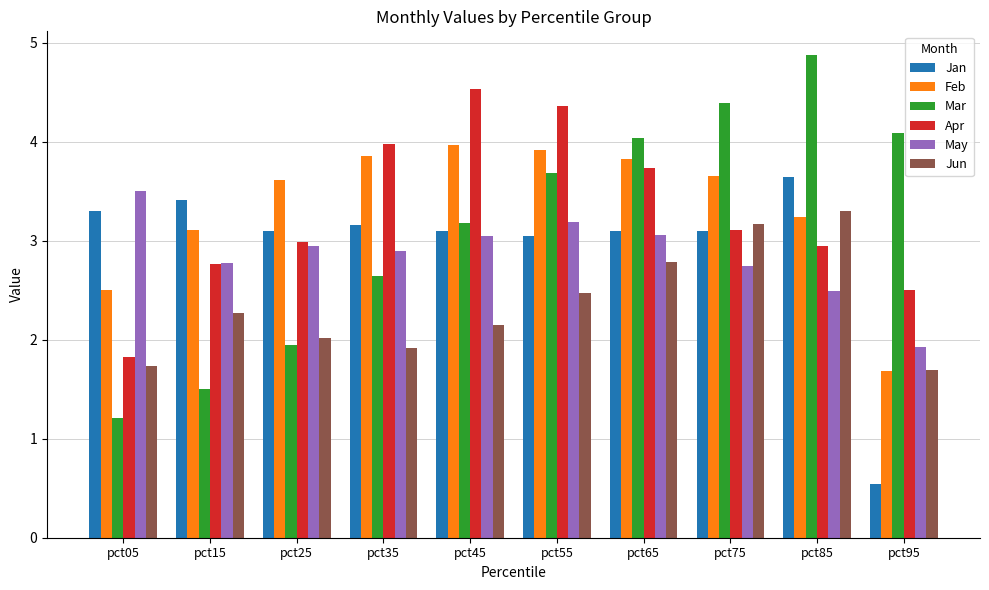

What is the total value across all series at pct05?

14.1